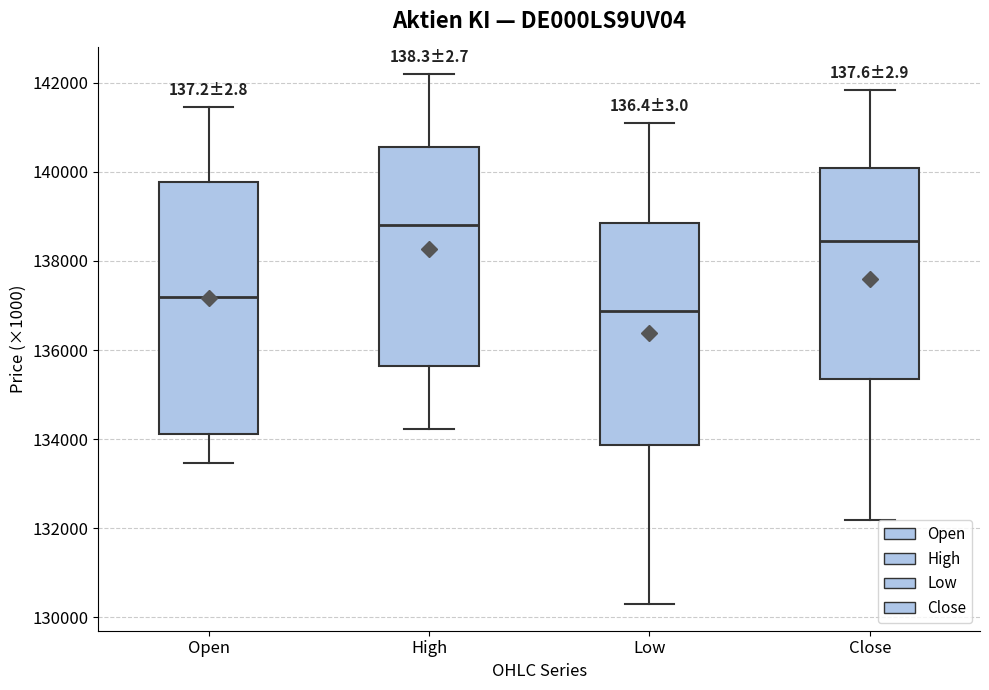

Reading left to right, read every box against the y-axis: the position of its median line, the range the box covers, and the ends of its whiskers. The values are not printed on the chart, so give them approximately, as read against the axis.

Open: median 137200, box 134200 to 139800, whiskers 133400 to 141400
High: median 138800, box 135600 to 140600, whiskers 134200 to 142200
Low: median 136800, box 133800 to 138800, whiskers 130200 to 141000
Close: median 138400, box 135400 to 140000, whiskers 132200 to 141800